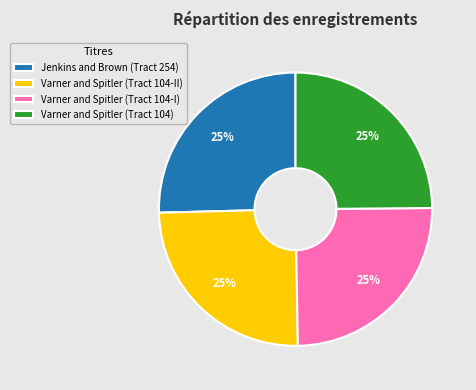

Is there a majority slice in this chart?

No